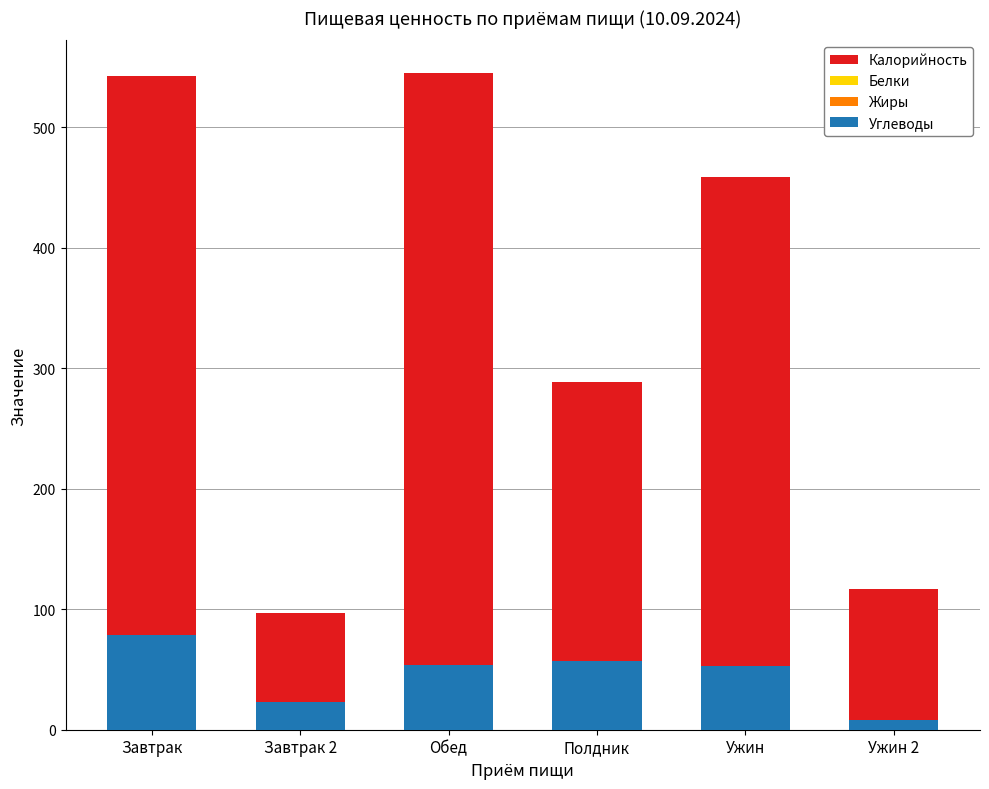

What is the difference between the highest and lowest values at Завтрак 2?

96